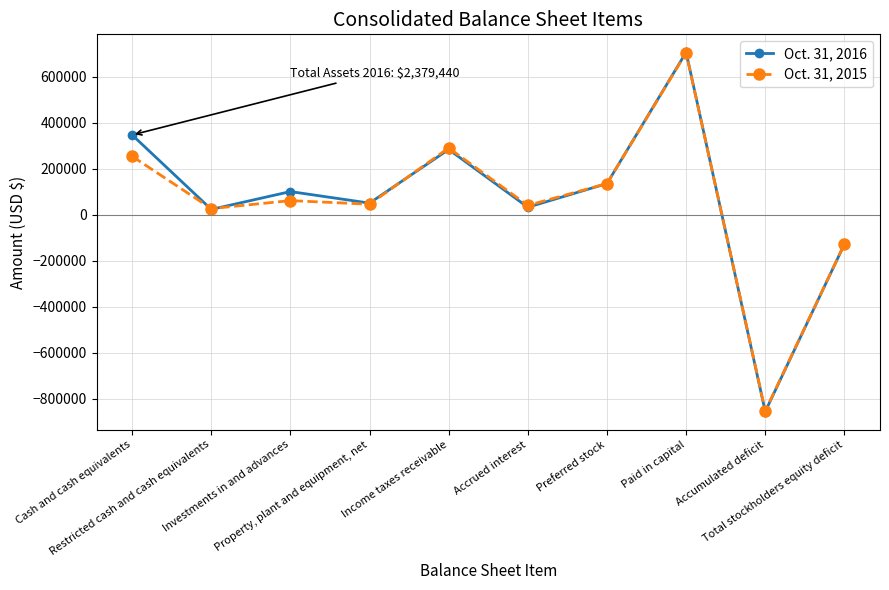

Rank the categories by Oct. 31, 2015 value from lowest to highest.

Accumulated deficit, Total stockholders equity deficit, Restricted cash and cash equivalents, Accrued interest, Property, plant and equipment, net, Investments in and advances, Preferred stock, Cash and cash equivalents, Income taxes receivable, Paid in capital